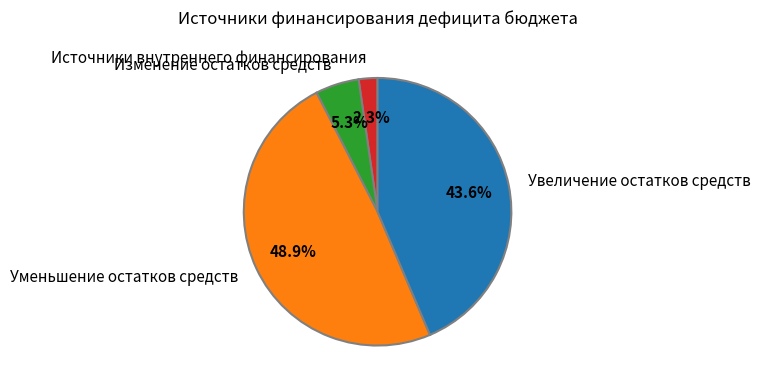

Combined, what portion of the pie is Источники внутреннего финансирования and Уменьшение остатков средств?

51.1%